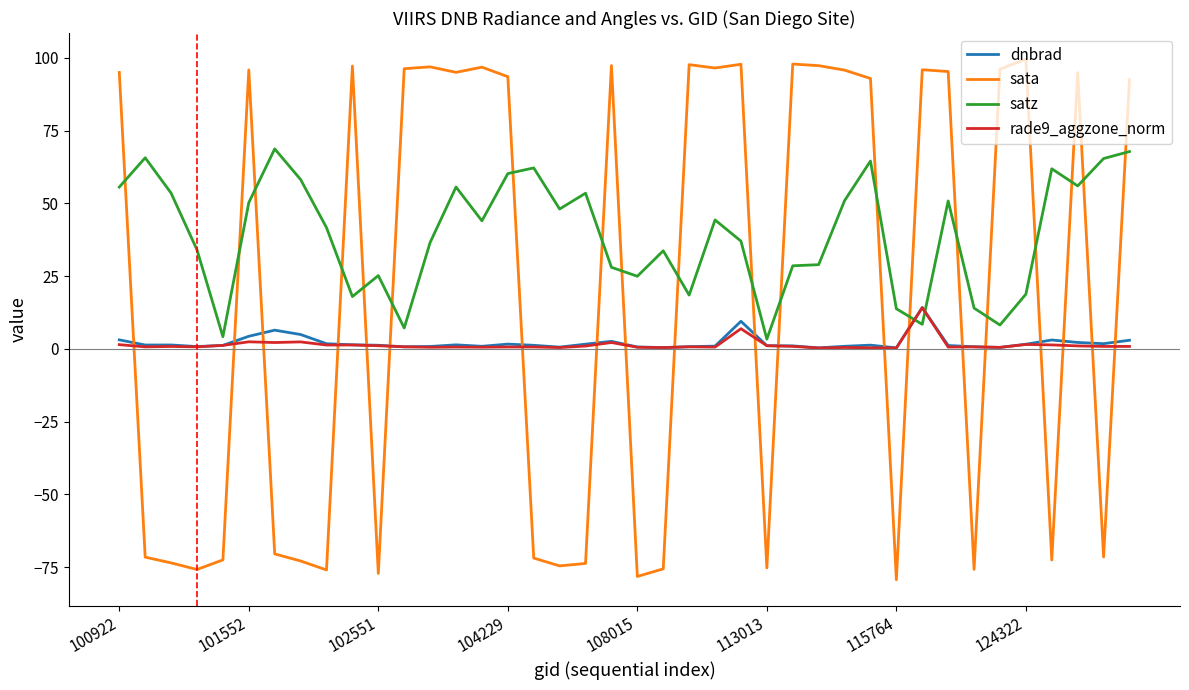

At how many categories does at least one series exceed 88?

22